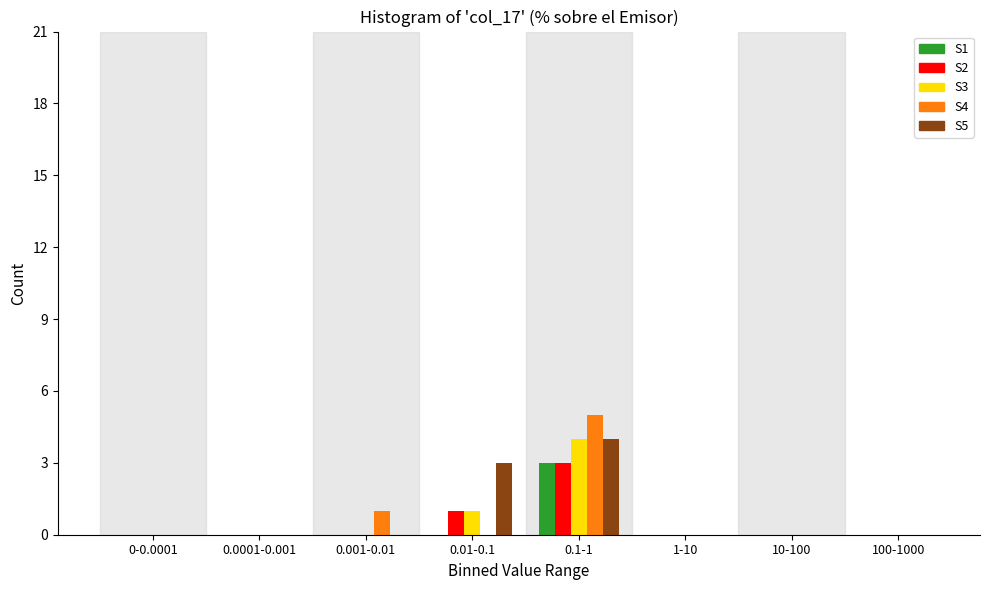

At which category is the sum across all series the highest?

0.1-1